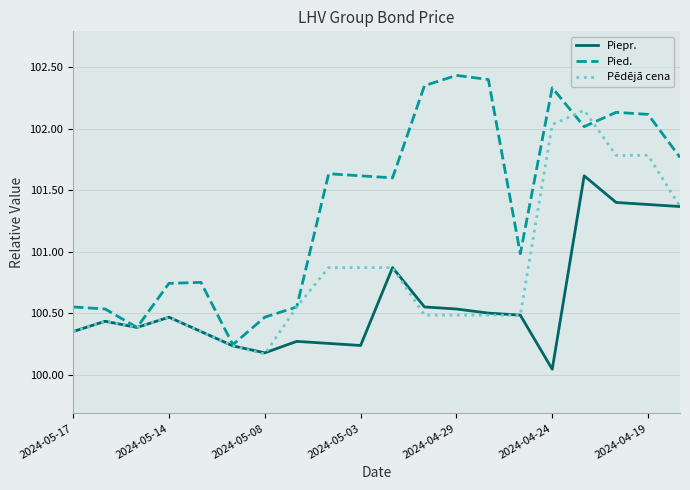

Which series has the largest total across all categories?

Pied.